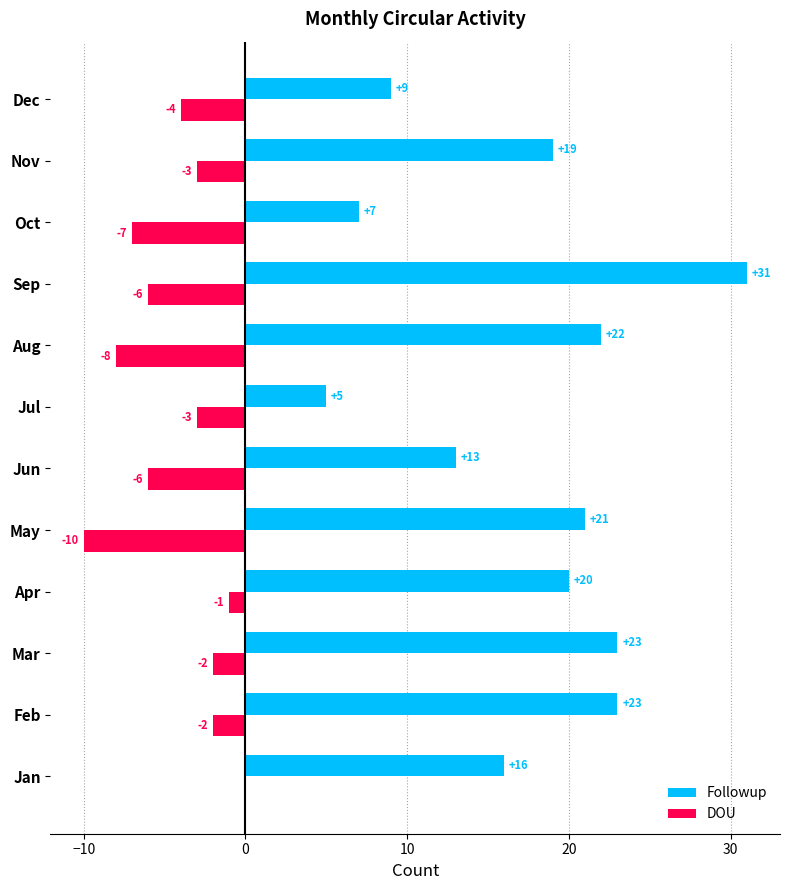

What value does the Followup series have at Nov?

19